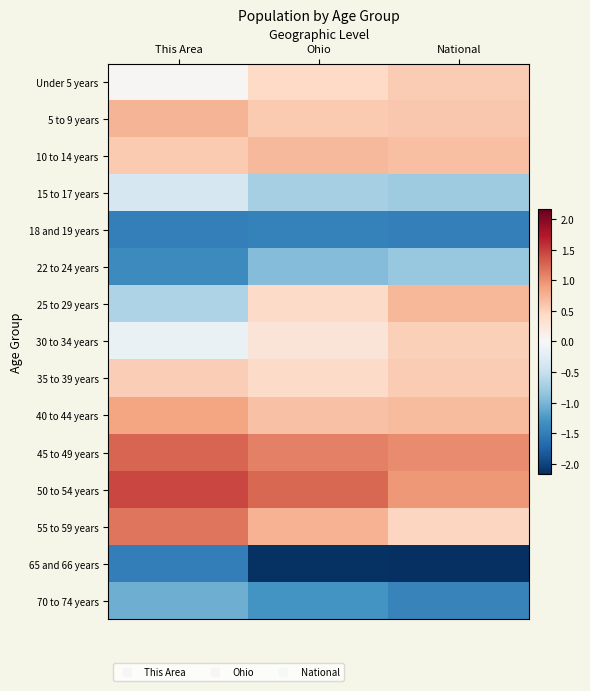

Between National and This Area, which is larger?

National